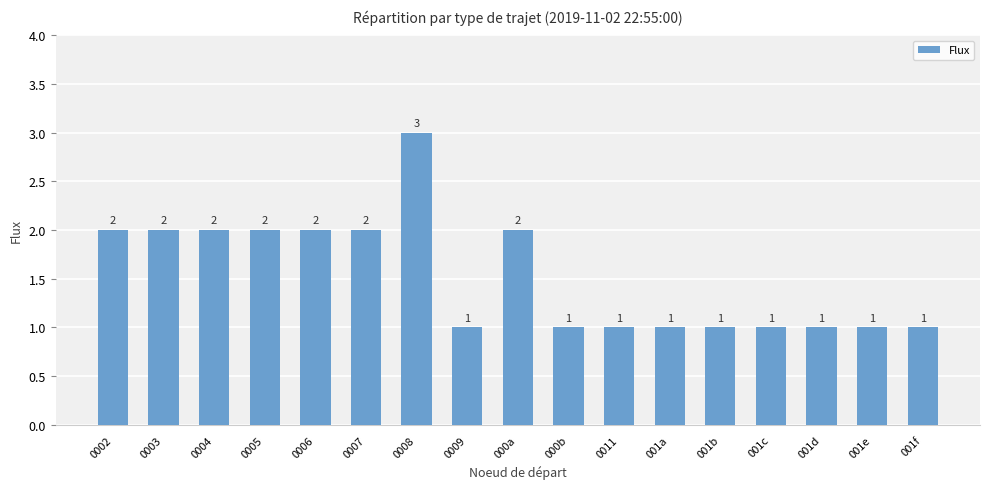

What is the value of the 8th bar from the left?

1